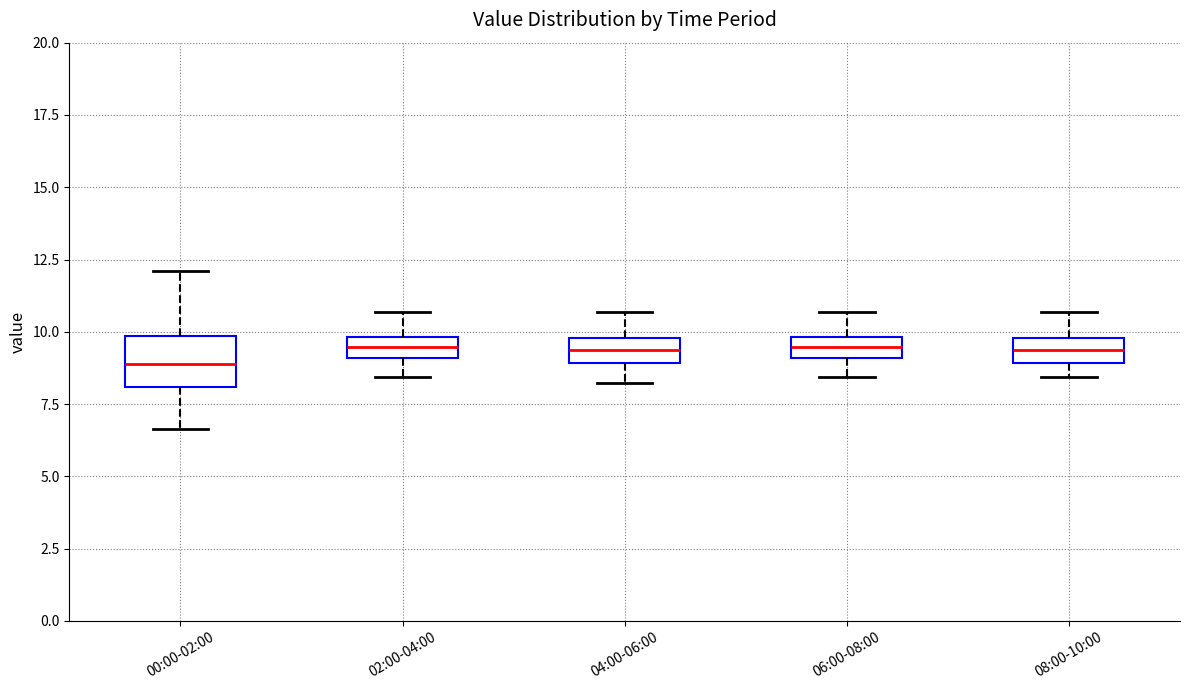

Comparing the boxes themselves (not the whiskers), which one is the tallest?

00:00-02:00